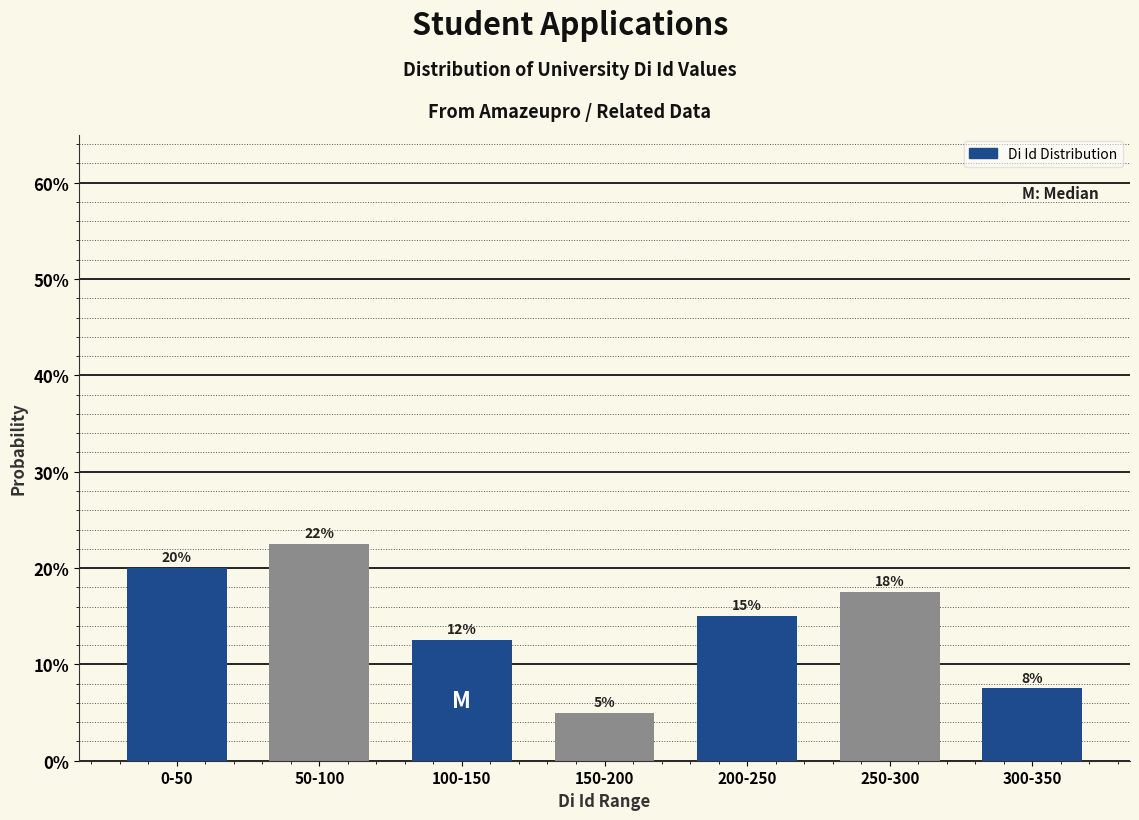

Does the chart contain any negative values?

No